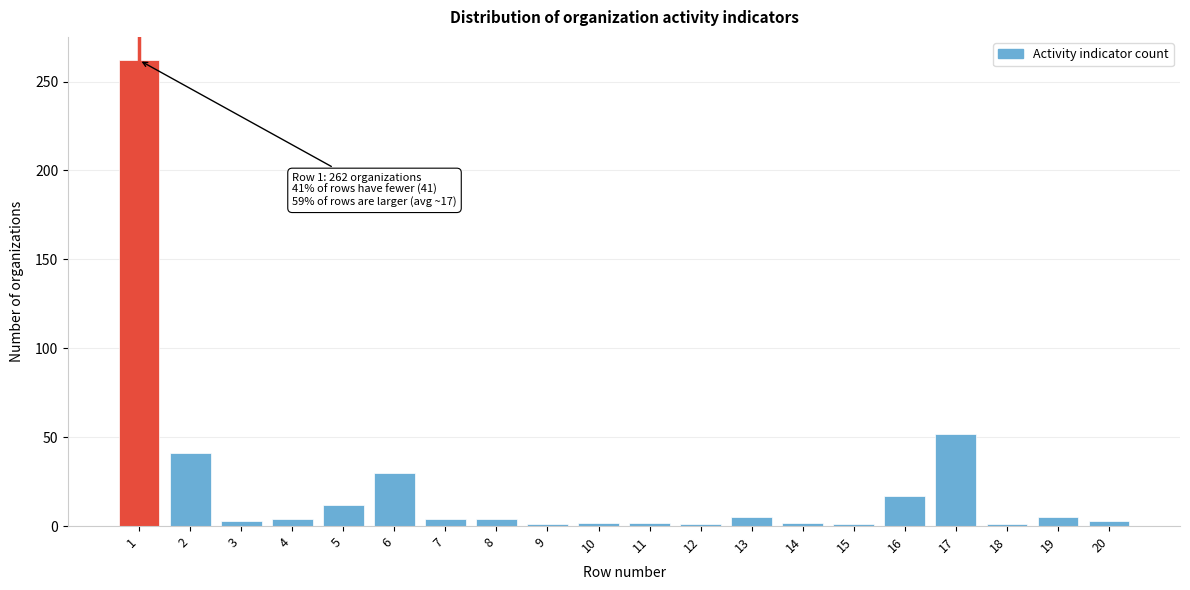

The value at 5 is 12. True or false?

True